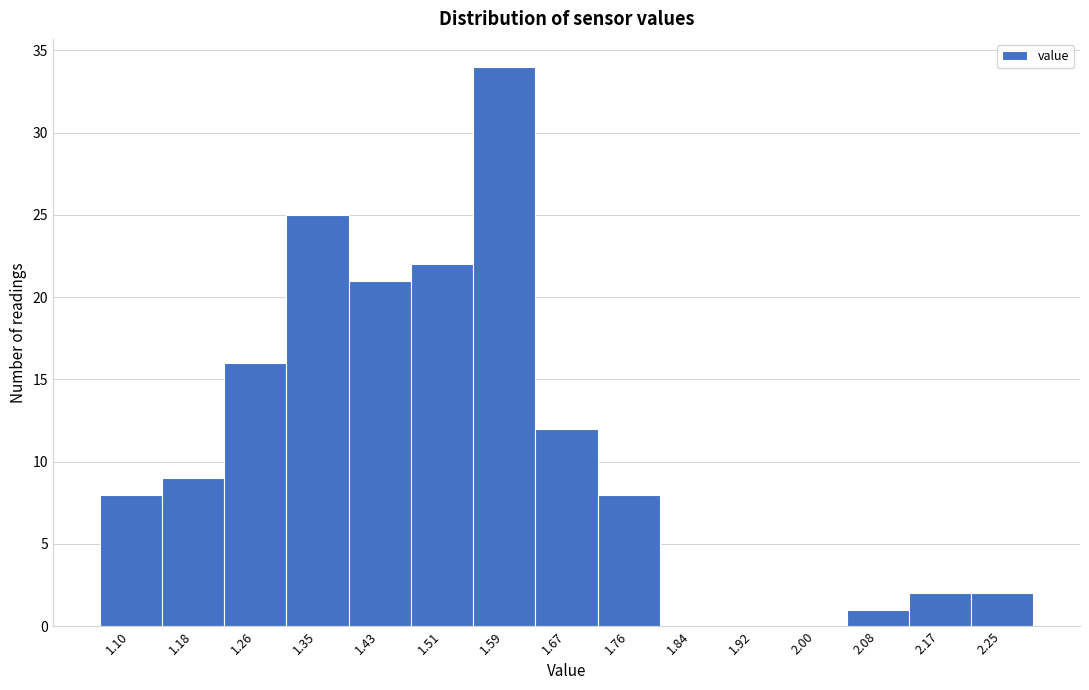

Reading right to left, extract all data points from this chart.

2.25=2	2.17=2	2.08=1	2.00=0	1.92=0	1.84=0	1.76=8	1.67=12	1.59=34	1.51=22	1.43=21	1.35=25	1.26=16	1.18=9	1.10=8